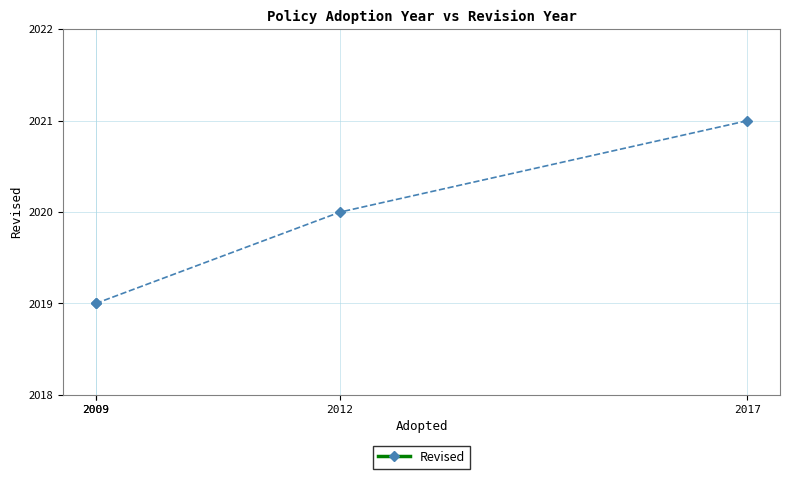

Does the chart have visible grid lines?

Yes